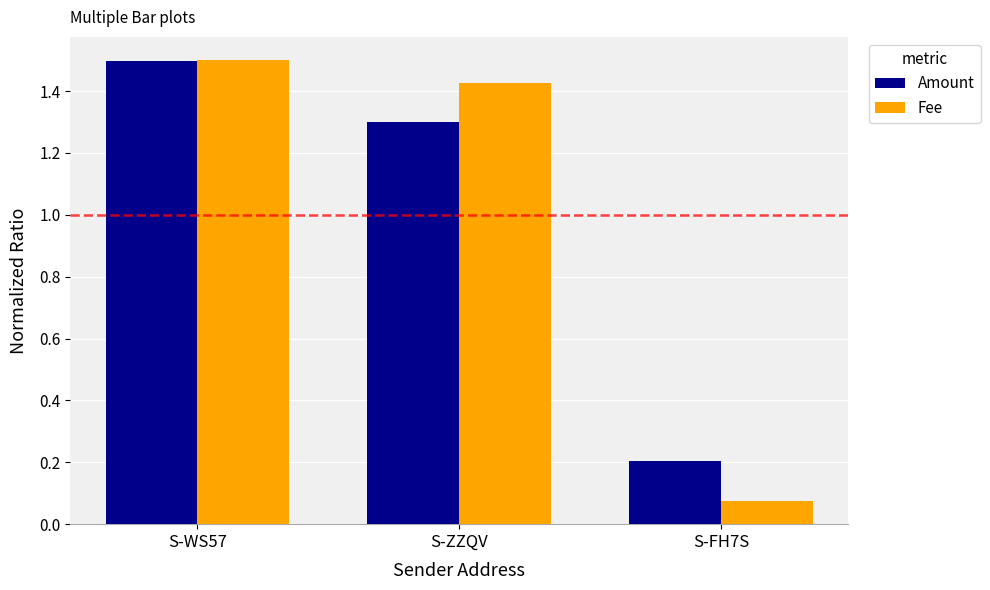

Which series has the widest spread of values?

Fee